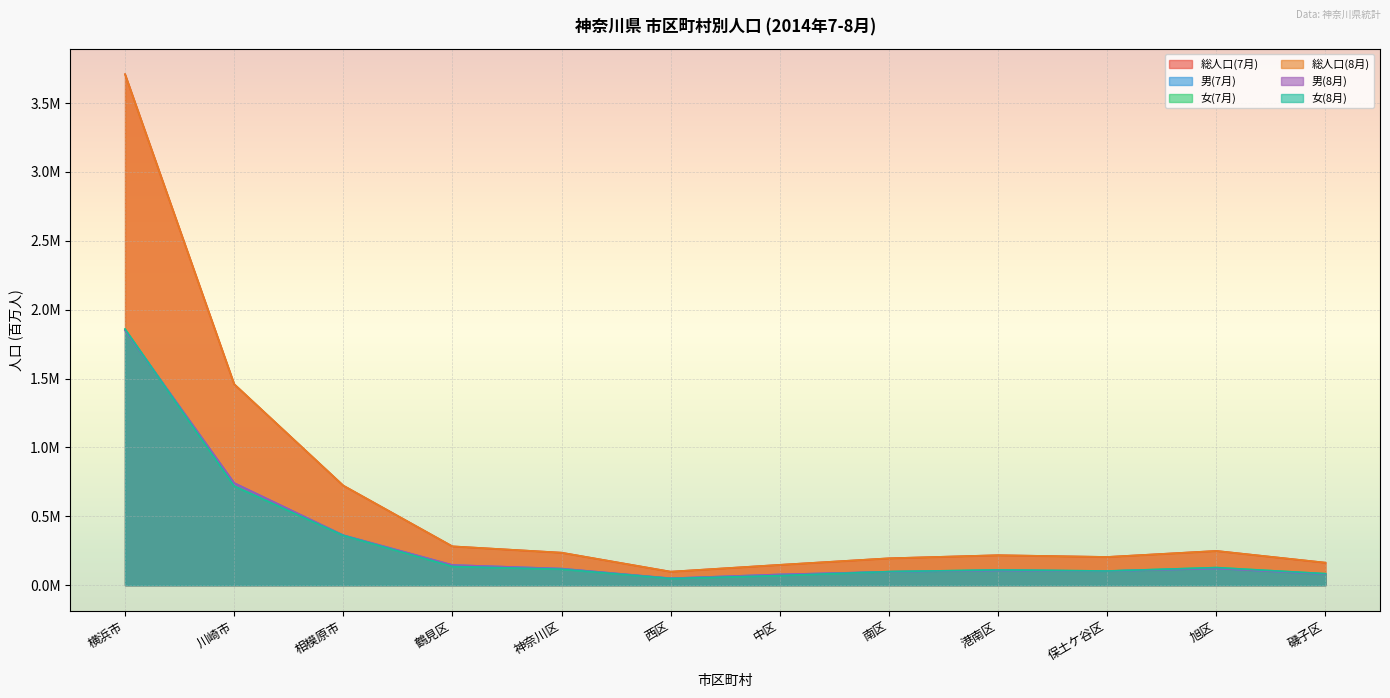

Between 神奈川区 and 西区, which is larger?

神奈川区